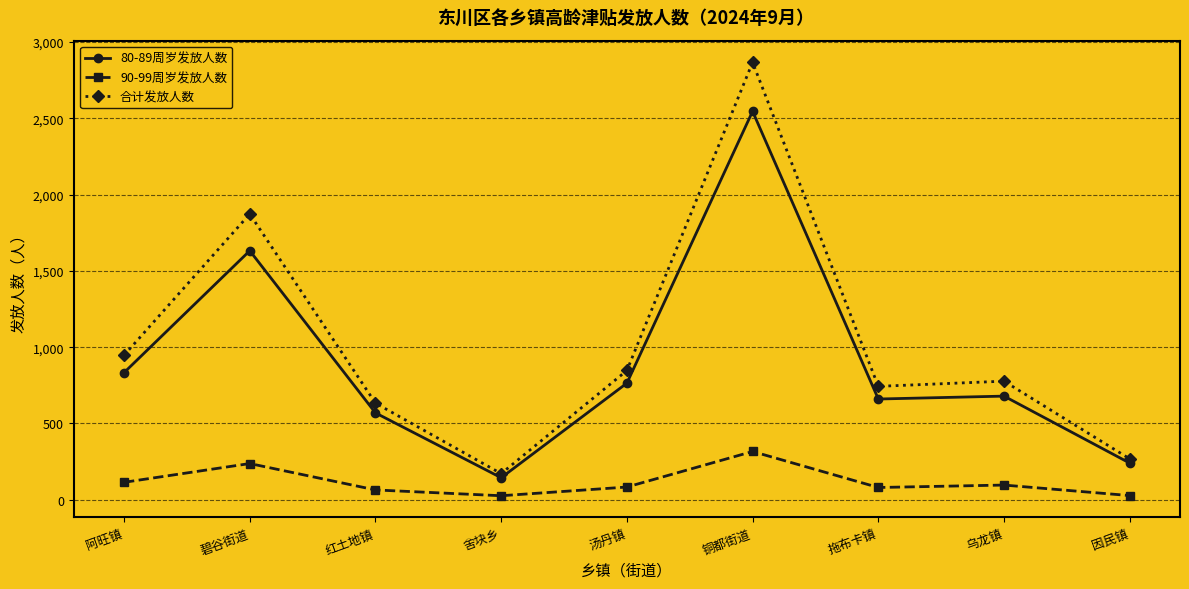

What is the approximate value of 合计发放人数 at 因民镇?

268